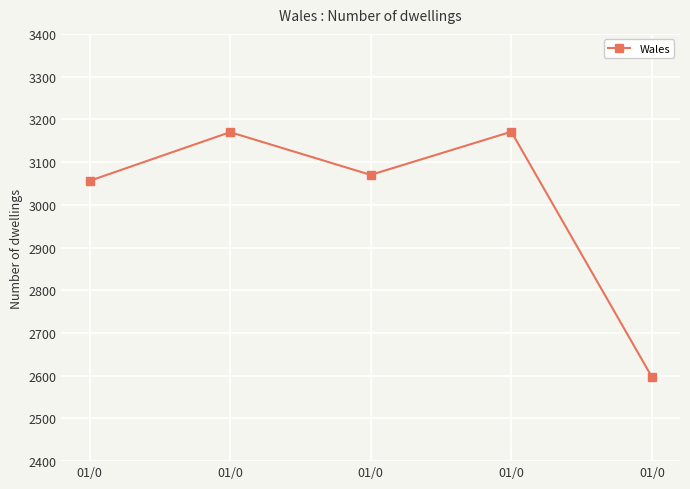

How many interior local peaks (higher than both neighbors) does the data have?

2